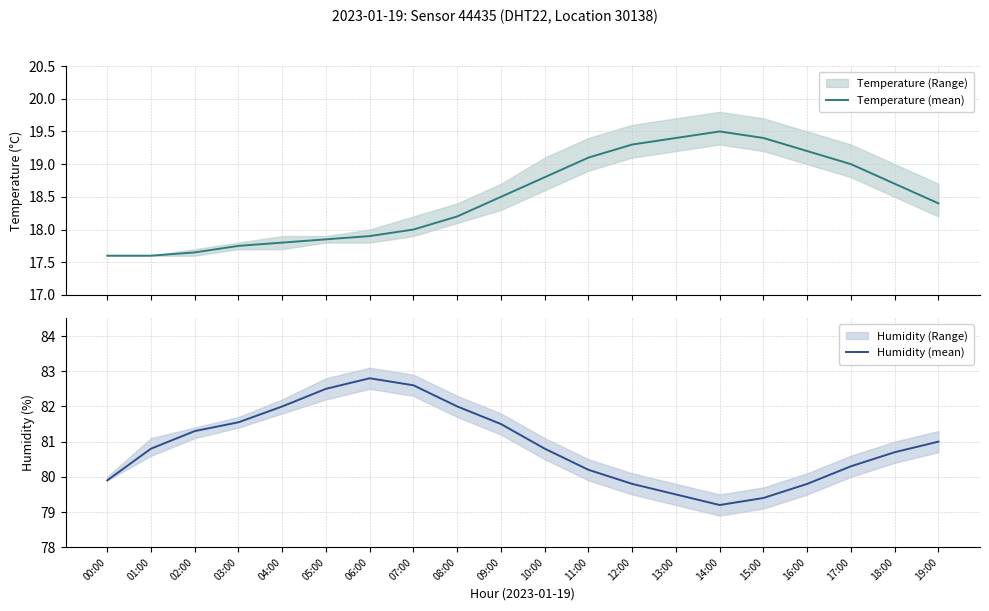

In Humidity (mean), how many points are lower than both neighbors (excluding endpoints)?

1